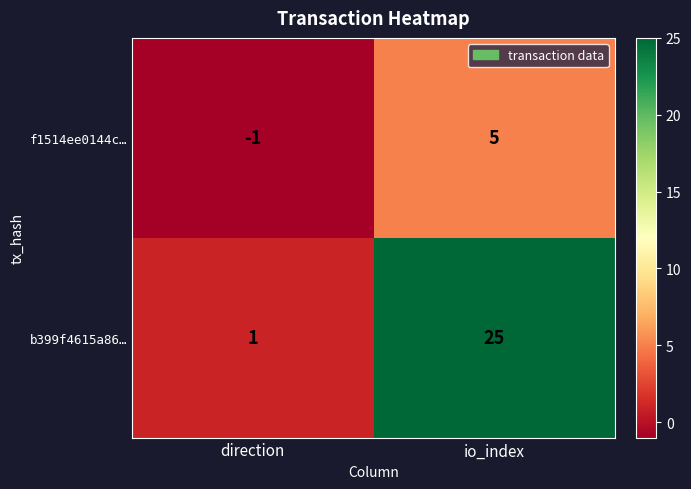

The value of b399f4615a86… at direction is 2. True or false?

False